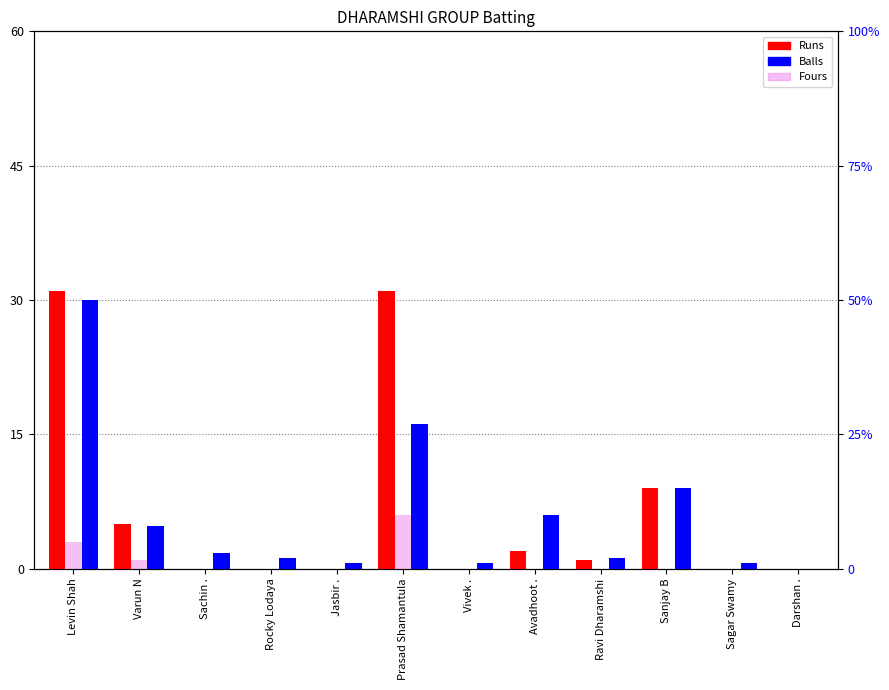

Are the bars horizontal?

No